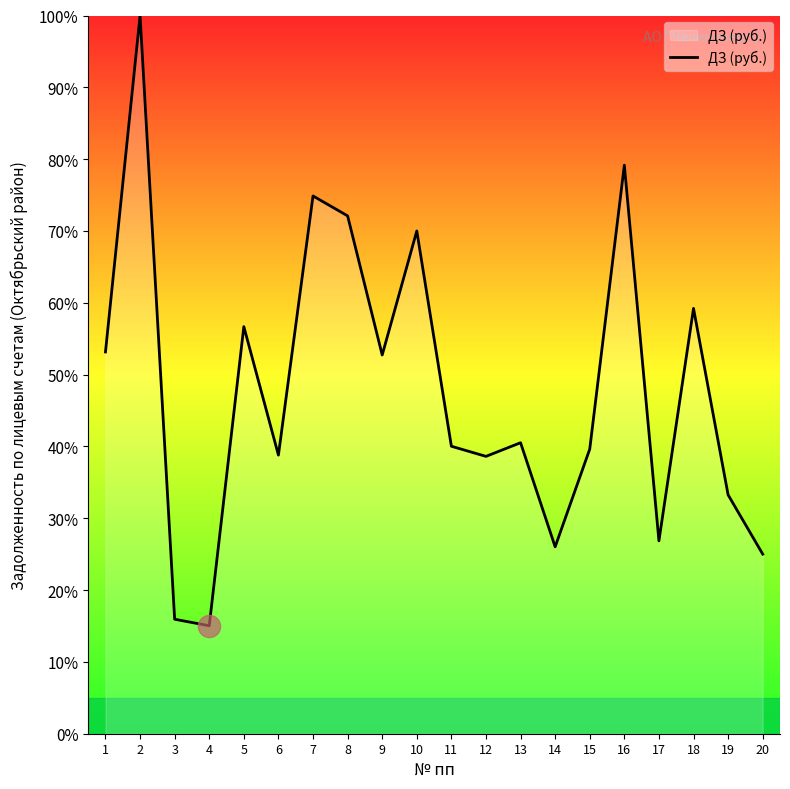

The chart shows a value of 111.9 at 8. True or false?

False